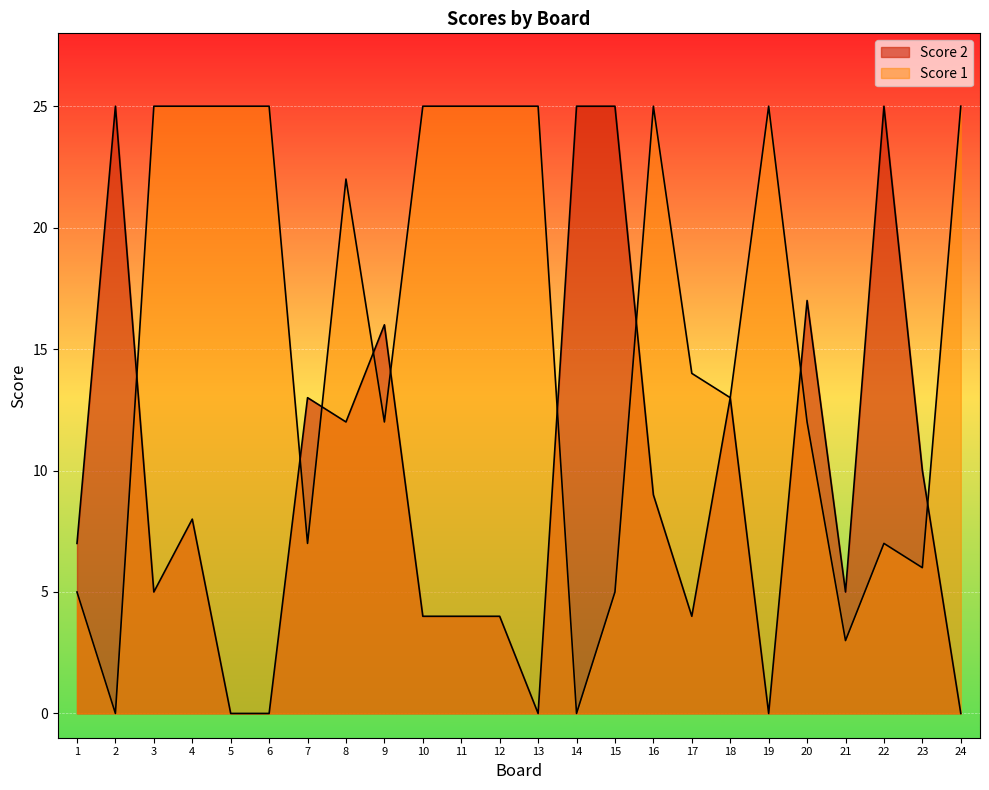

How many data points does each series have?

24